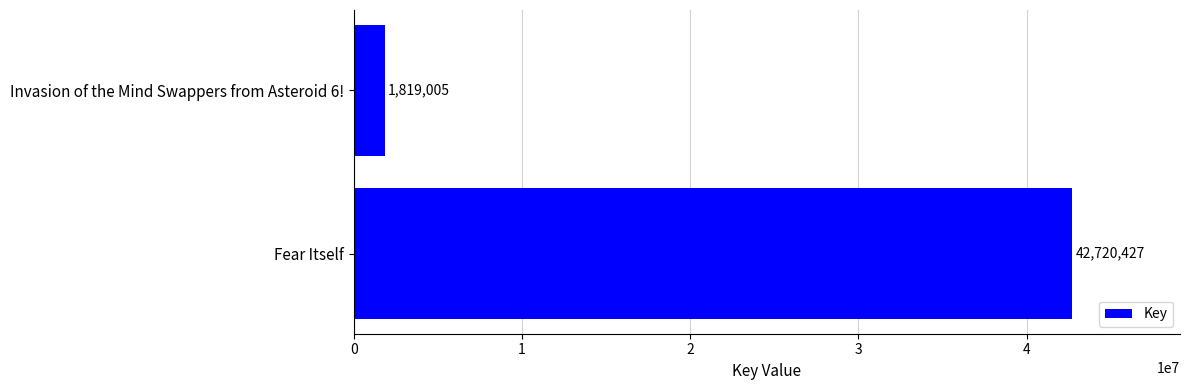

The value at Fear Itself is 56601239. True or false?

False